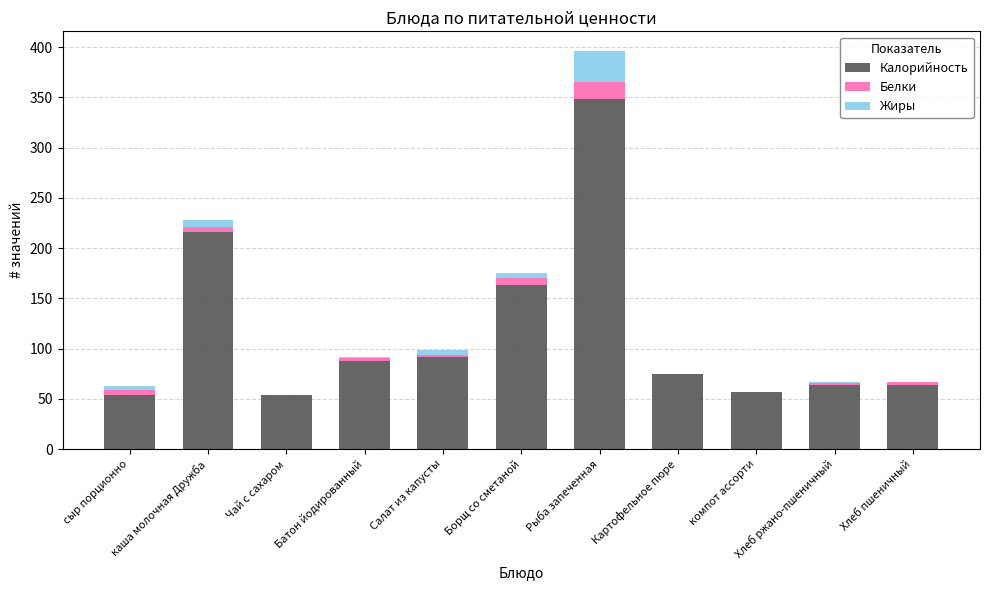

What are all the series names shown in the legend?

Калорийность, Белки, Жиры